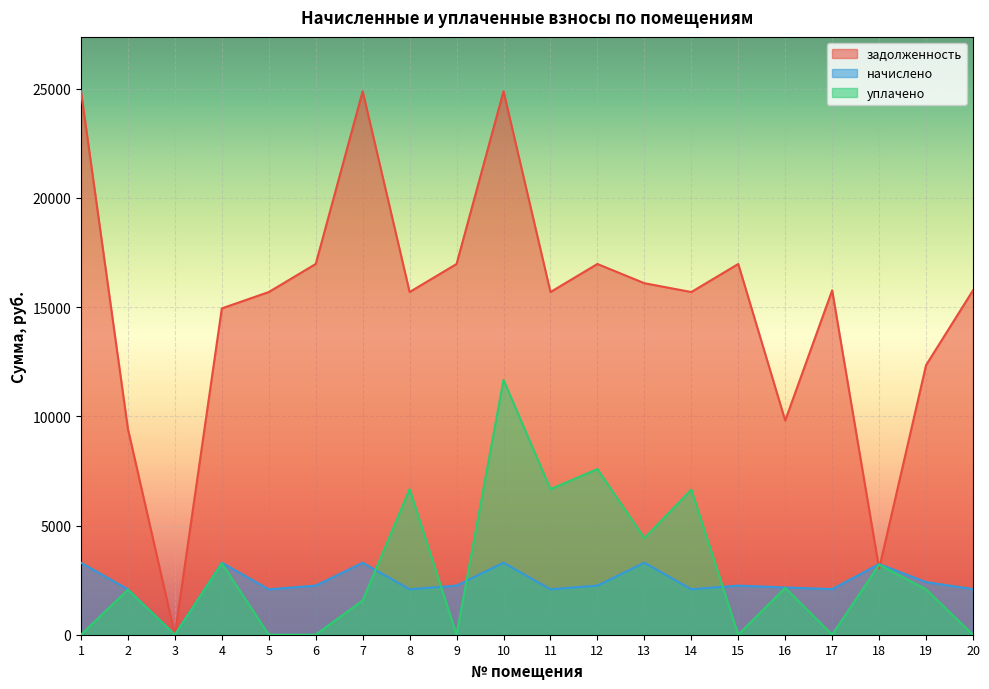

Reading left to right, extract all data points from this chart.

задолженность: 1=24883.9	2=9421.6	3=0.0	4=14942.0	5=15690.5	6=16974.5	7=24883.9	8=15690.5	9=16974.5	10=24883.9	11=15690.5	12=16974.5	13=16094.6	14=15690.5	15=16974.5	16=9807.1	17=15767.5	18=3022.8	19=12343.0	20=15767.5
начислено: 1=3296.5	2=2078.6	3=0.0	4=3296.5	5=2078.6	6=2248.7	7=3296.5	8=2078.6	9=2248.7	10=3296.5	11=2078.6	12=2248.7	13=3296.5	14=2078.6	15=2248.7	16=2163.7	17=2088.8	18=3235.3	19=2408.6	20=2088.8
уплачено: 1=0.0	2=2062.1	3=0.0	4=3270.4	5=0.0	6=0.0	7=1569.8	8=6664.8	9=0.0	10=11668.7	11=6664.8	12=7585.0	13=4422.9	14=6641.6	15=0.0	16=2146.5	17=0.0	18=3209.6	19=2077.8	20=0.0